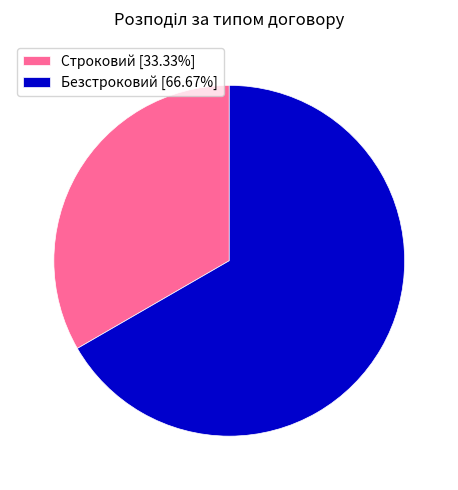

Approximately how many times larger is the value at Безстроковий compared to Строковий?

2.0